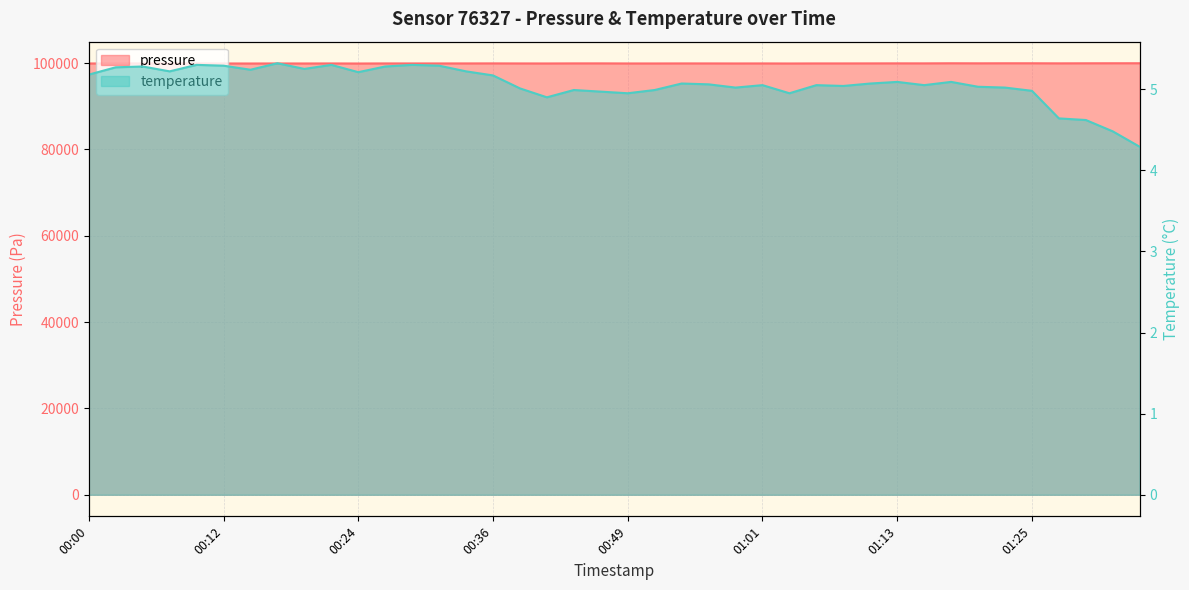

Reading left to right, what are all the values shown in this chart?

pressure: 99896.9	99914.2	99908.1	99900.3	99914.1	99902.0	99893.4	99904.6	99897.7	99908.9	99891.7	99910.7	99907.2	99908.1	99911.6	99918.6	99907.6	99902.5	99919.7	99923.2	99903.2	99903.2	99912.7	99910.9	99903.2	99909.2	99897.2	99911.8	99911.8	99919.6	99928.2	99924.0	99946.4	99933.5	99945.6	99946.6	99928.7	99942.6	99950.5	99952.4
temperature: 5.2	5.3	5.3	5.2	5.3	5.3	5.2	5.3	5.2	5.3	5.2	5.3	5.3	5.3	5.2	5.2	5.0	4.9	5.0	5.0	5.0	5.0	5.1	5.1	5.0	5.0	5.0	5.0	5.0	5.1	5.1	5.0	5.1	5.0	5.0	5.0	4.6	4.6	4.5	4.3